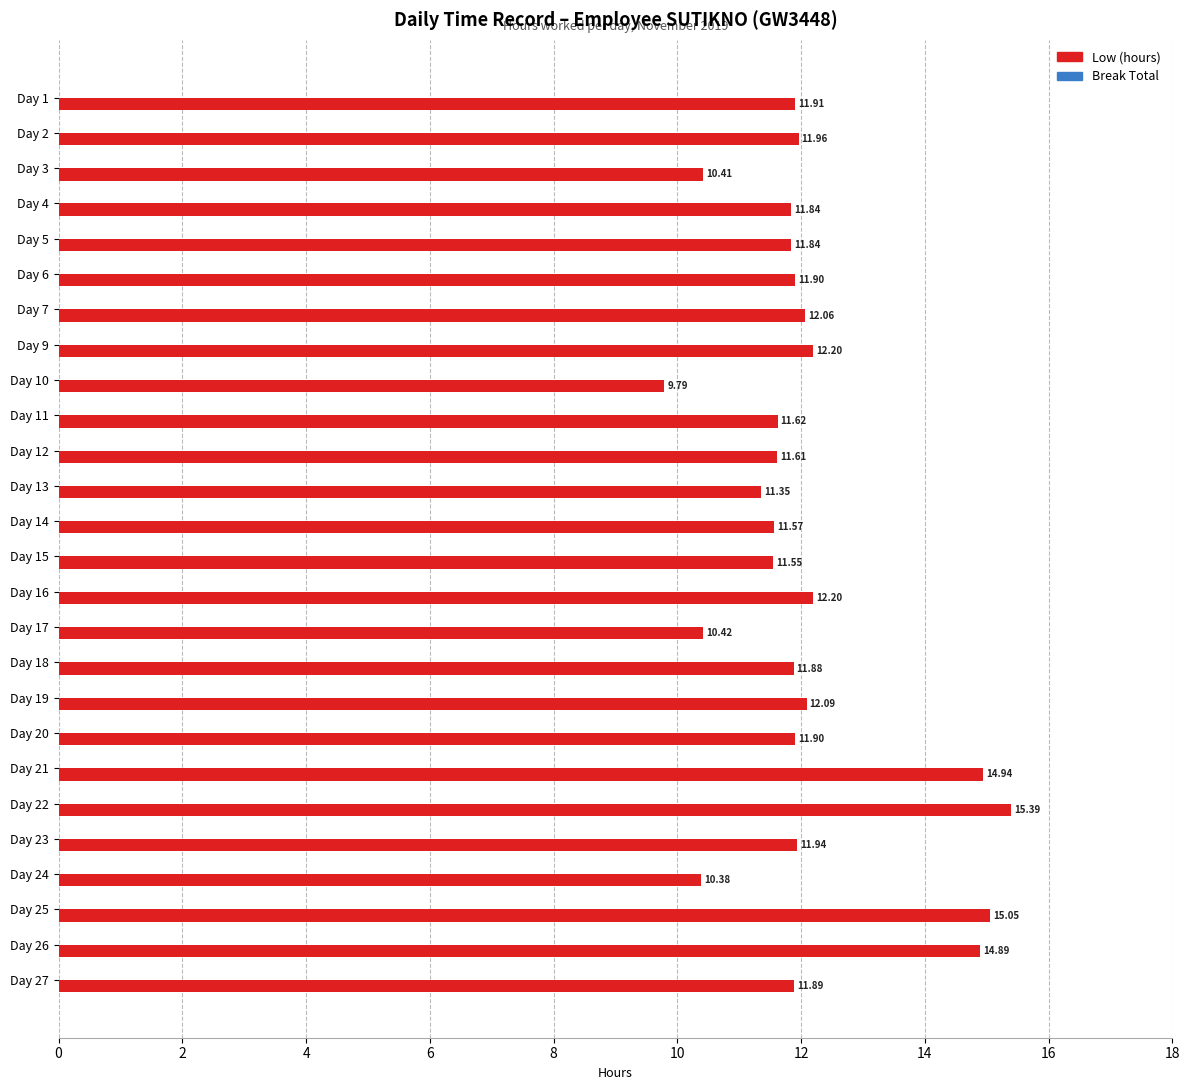

Between Day 19 and Day 7, which is larger?

Day 19